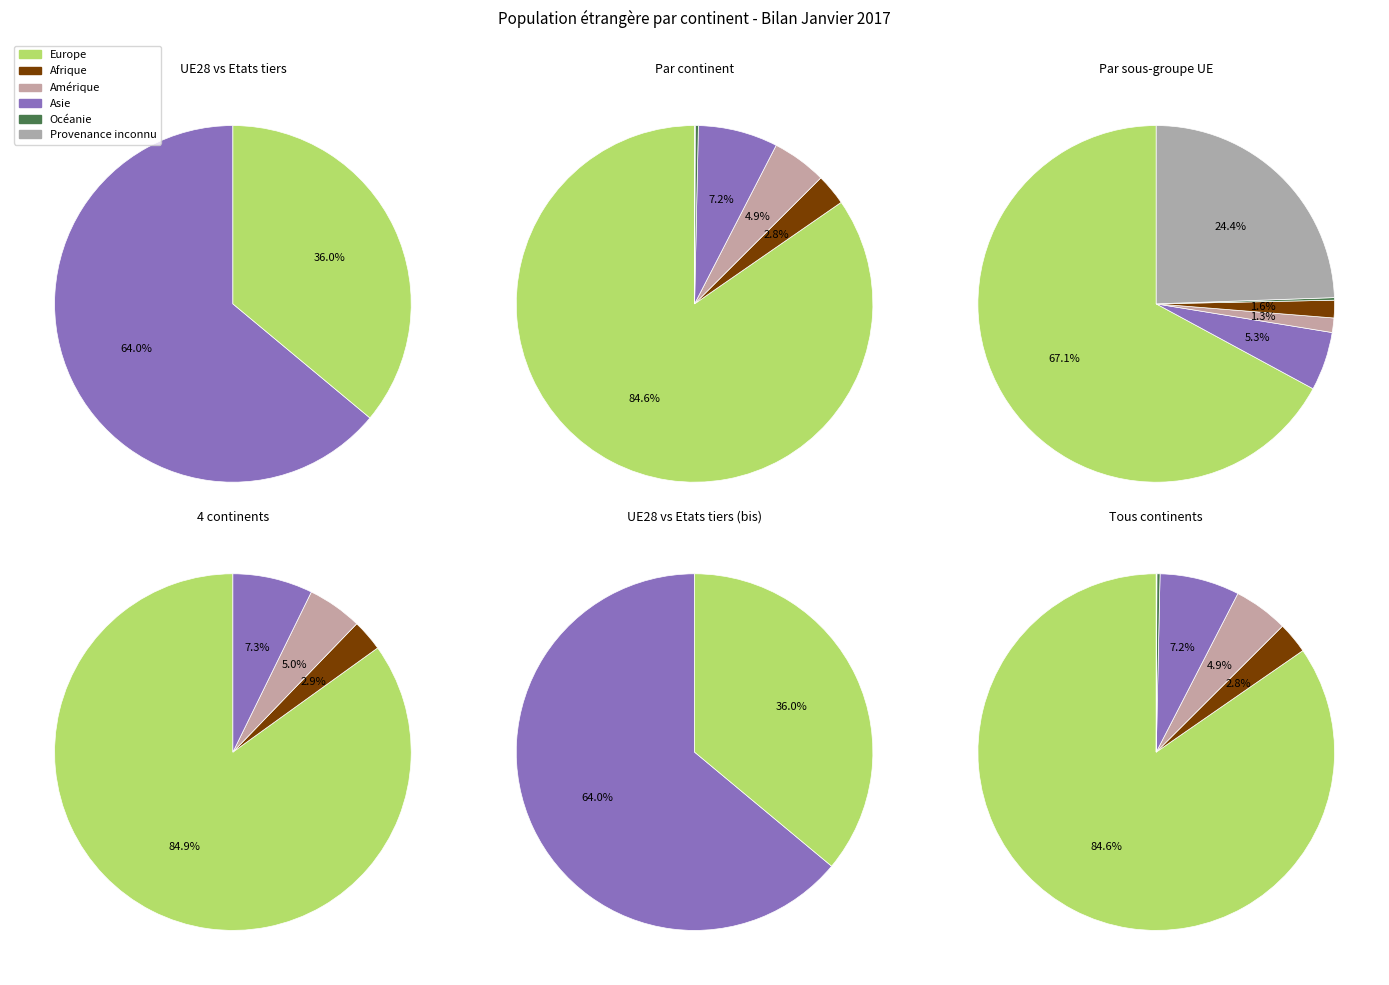

Is it true that Océanie is 1% of the pie?

False